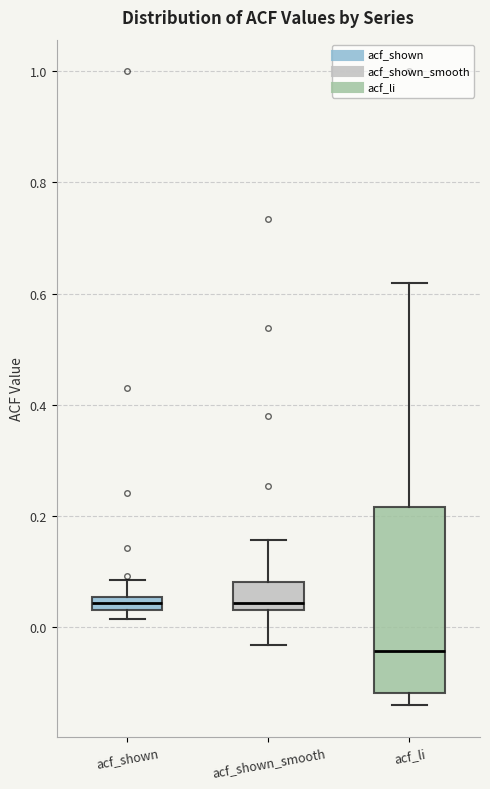

Which box is the tallest, from its lower edge to its upper edge?

acf_li